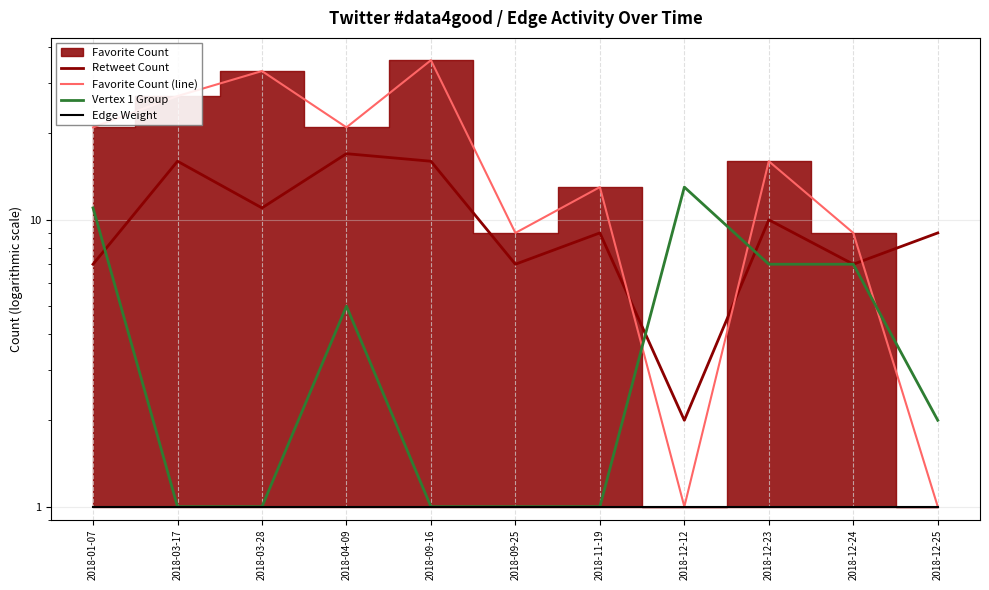

Between 2018-11-19 and 2018-12-24, which series saw the biggest shift?

Vertex 1 Group